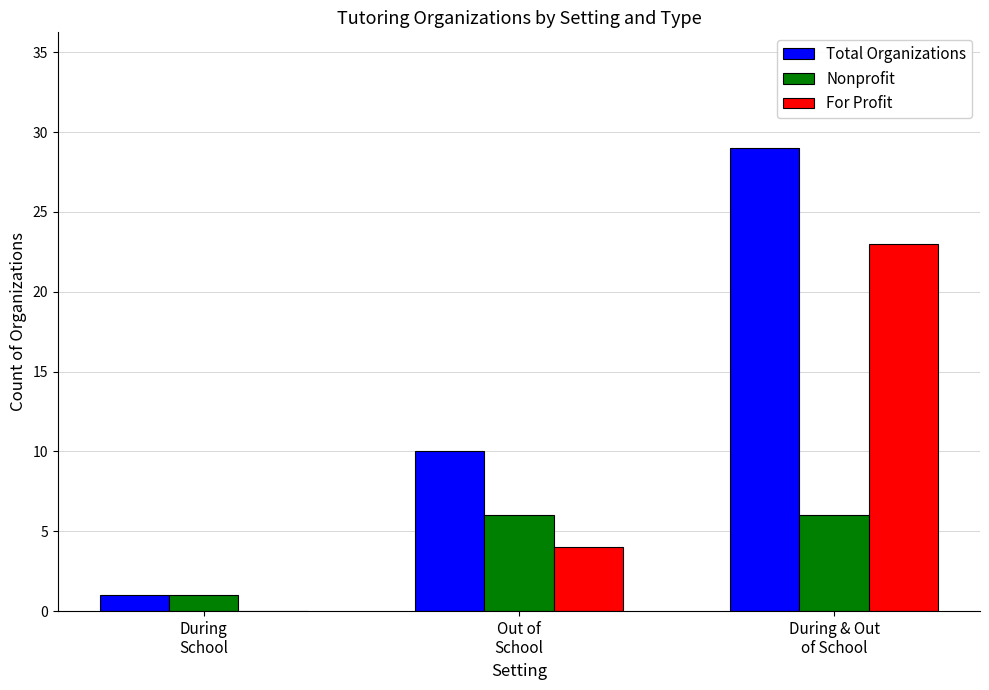

Which series has the largest total across all categories?

Total Organizations